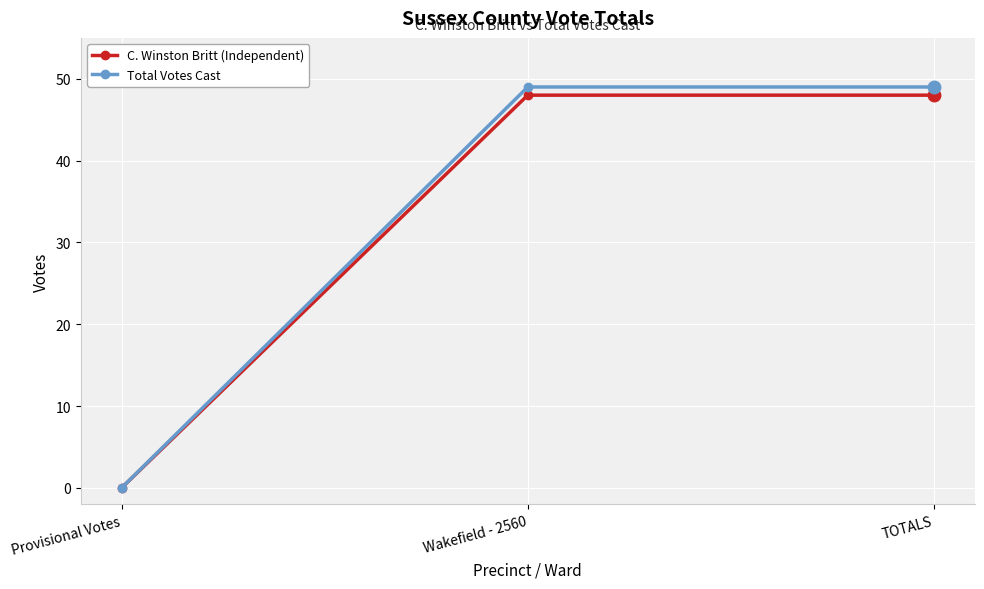

Count the Total Votes Cast values in the range 0 to 49.

3